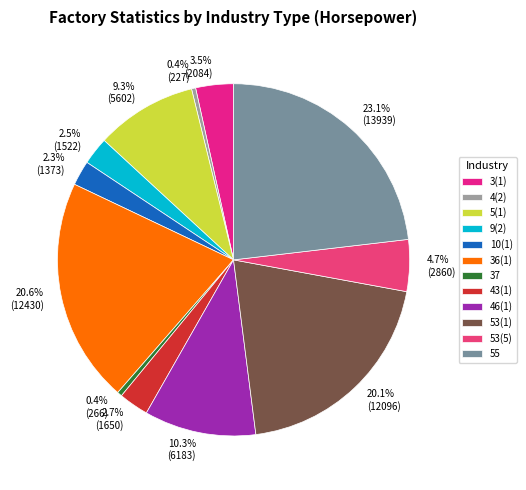

Is it true that 37 is 15% of the pie?

False